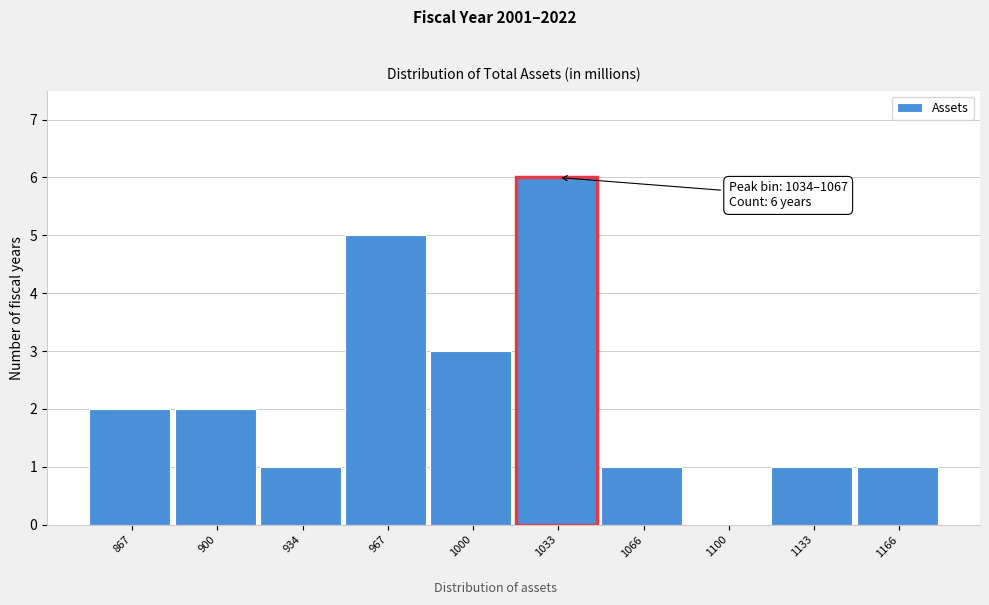

Reading right to left, list all the values displayed in this chart.

1166=1	1133=1	1100=0	1066=1	1033=6	1000=3	967=5	934=1	900=2	867=2